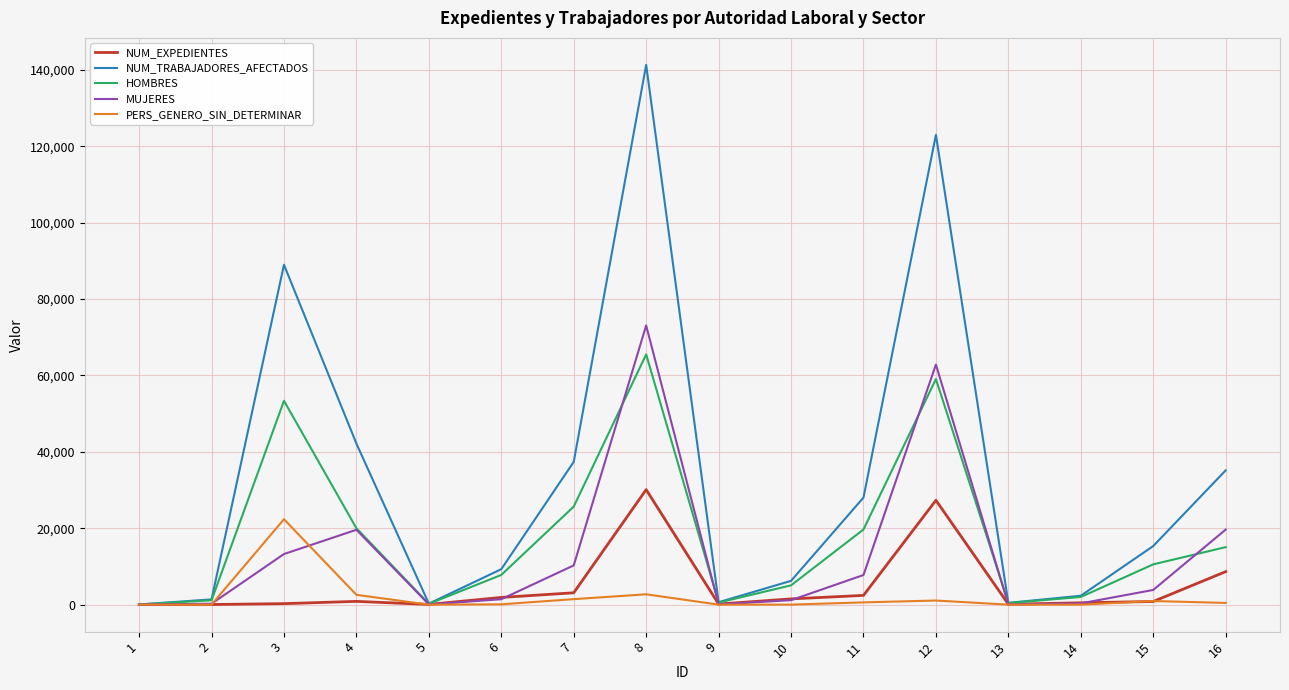

Which series has the largest total across all categories?

NUM_TRABAJADORES_AFECTADOS